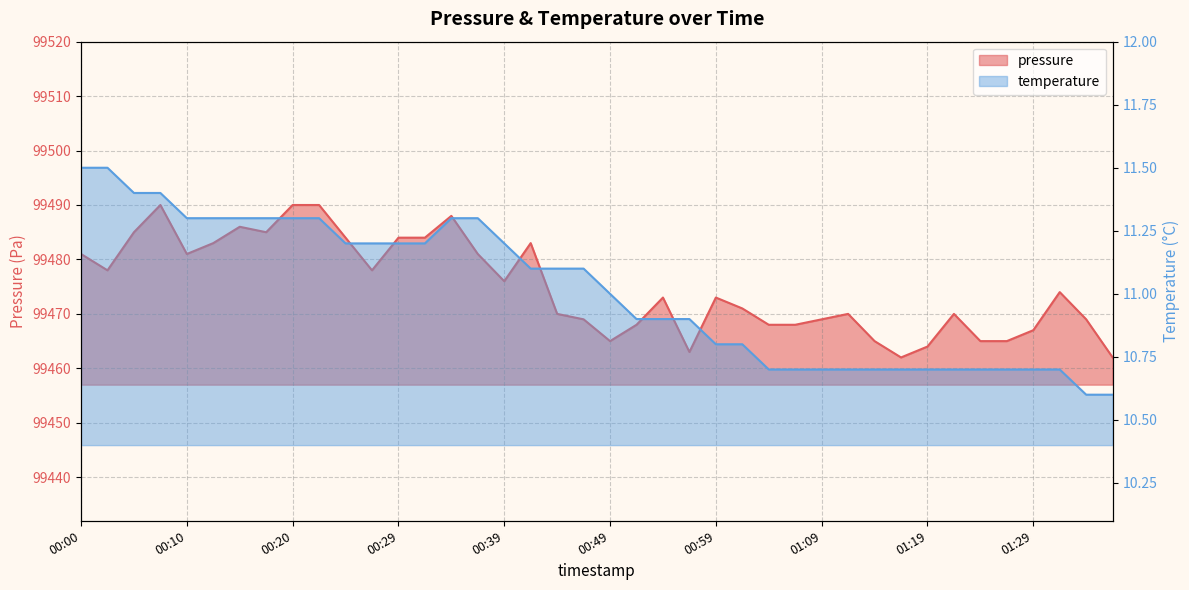

At 00:12, list the series in order from smallest to largest.

temperature, pressure